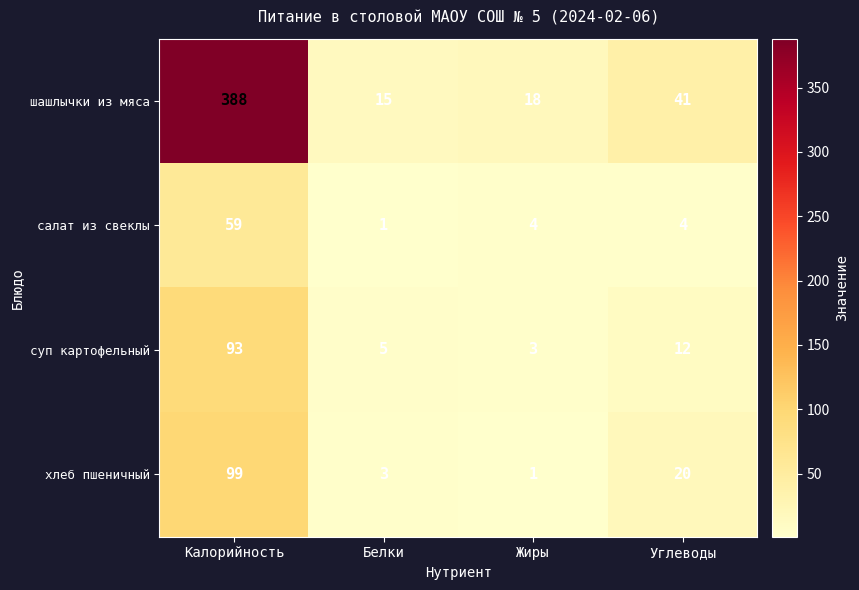

At Жиры, list the series in order from largest to smallest.

шашлычки из мяса, салат из свеклы, суп картофельный, хлеб пшеничный